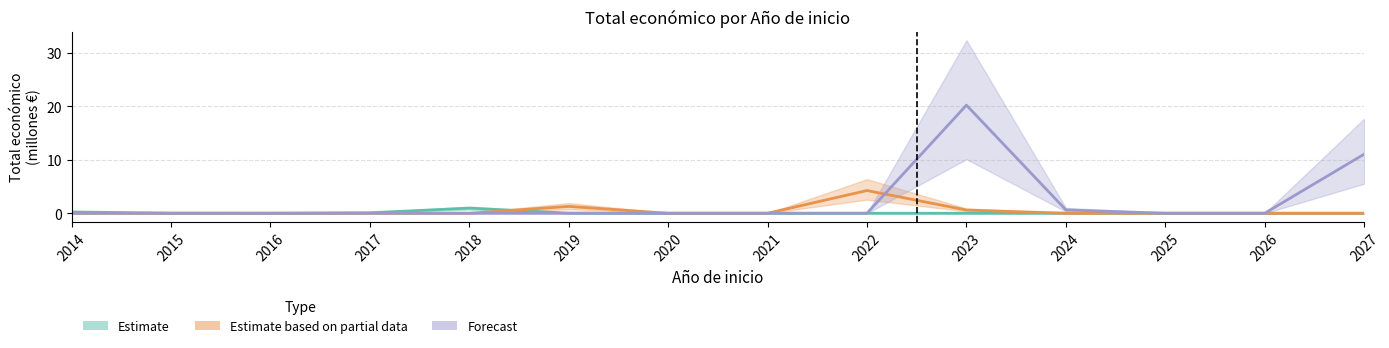

Is the value of Forecast at 2022 greater than the value of Estimate at 2027?

No